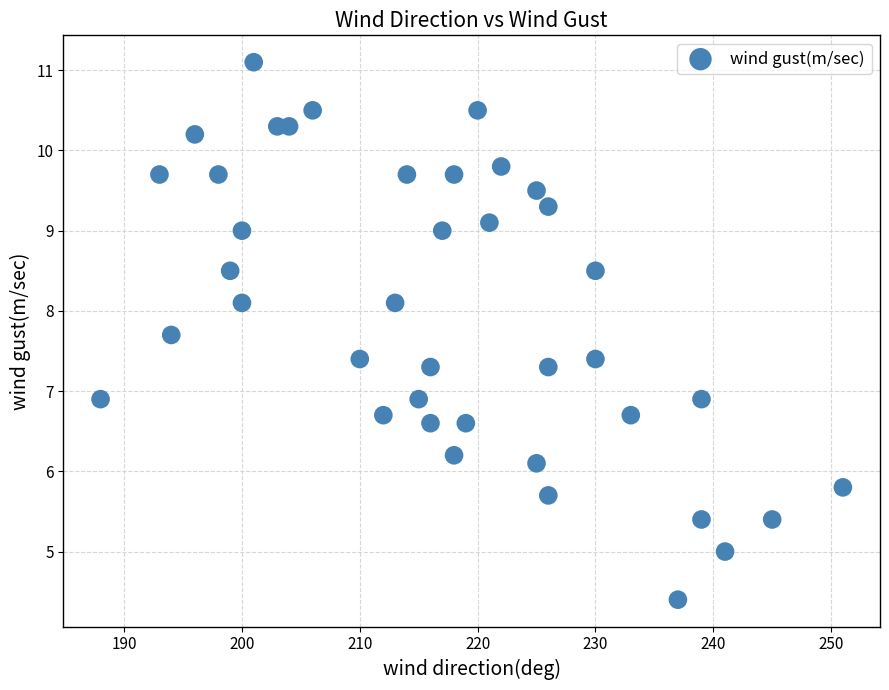

What is the range of Y values (max minus min)?

6.7